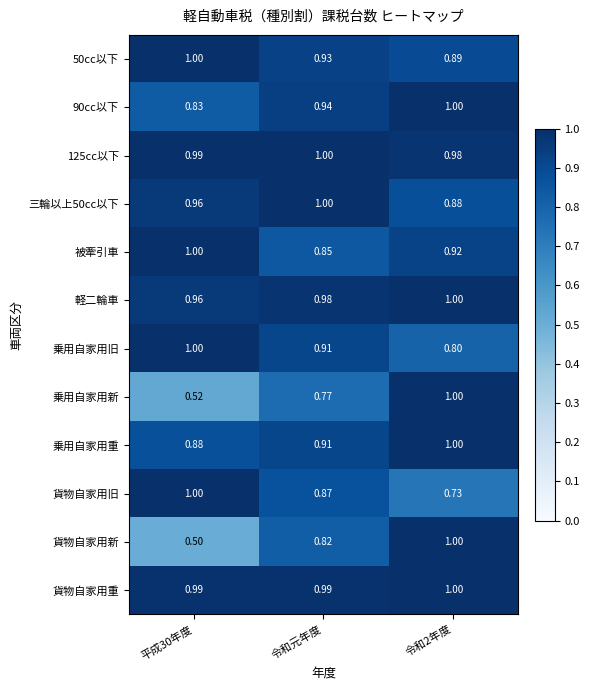

At how many categories does at least one series exceed 0?

3